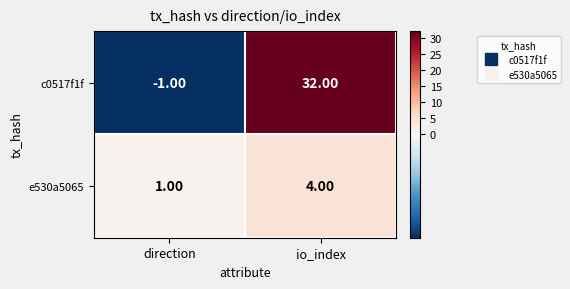

What is the sum of the c0517f1f values at direction and io_index?

31